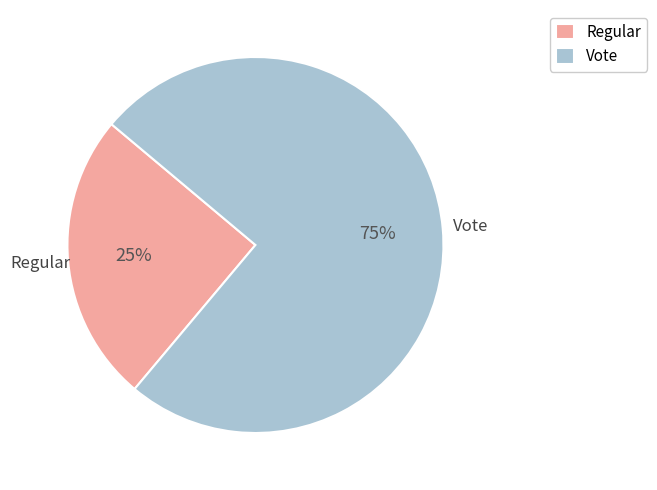

Which has a higher value, Vote or Regular?

Vote